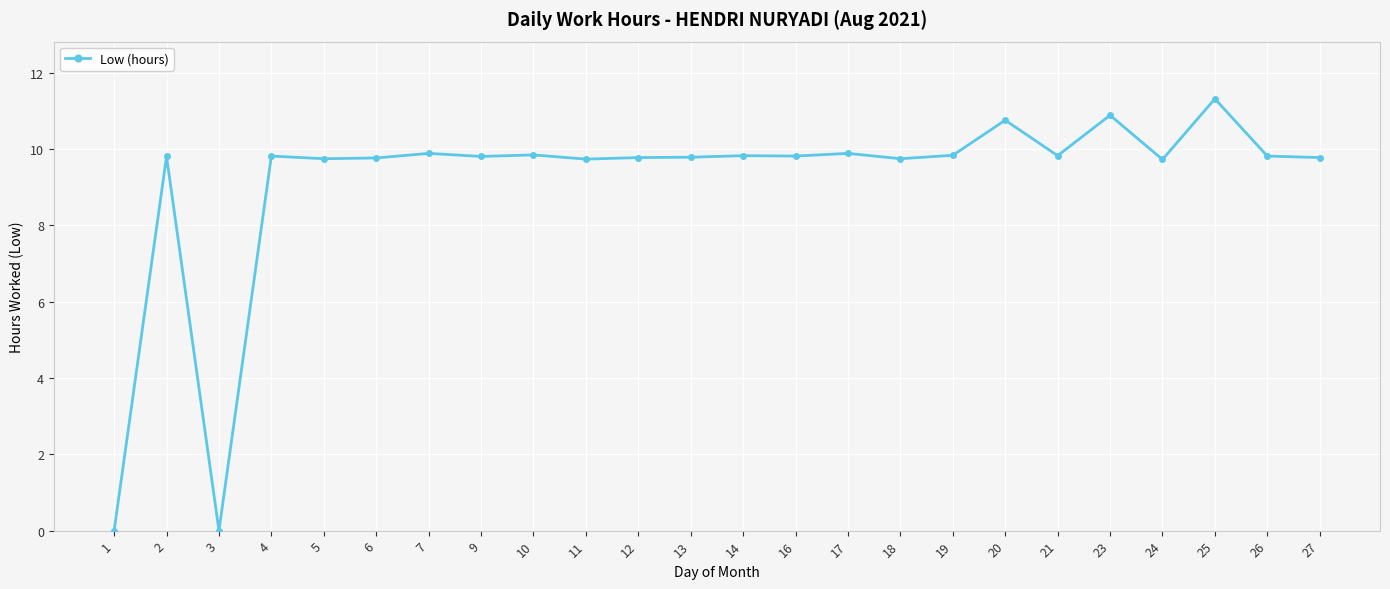

What is the value of the 6th point from the left?

9.8